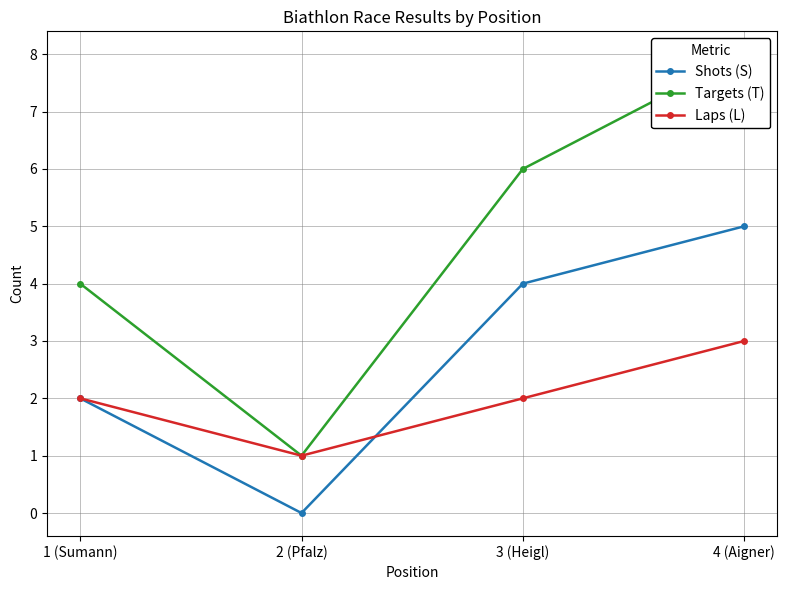

True or false: Laps (L) and Targets (T) intersect in this chart.

False